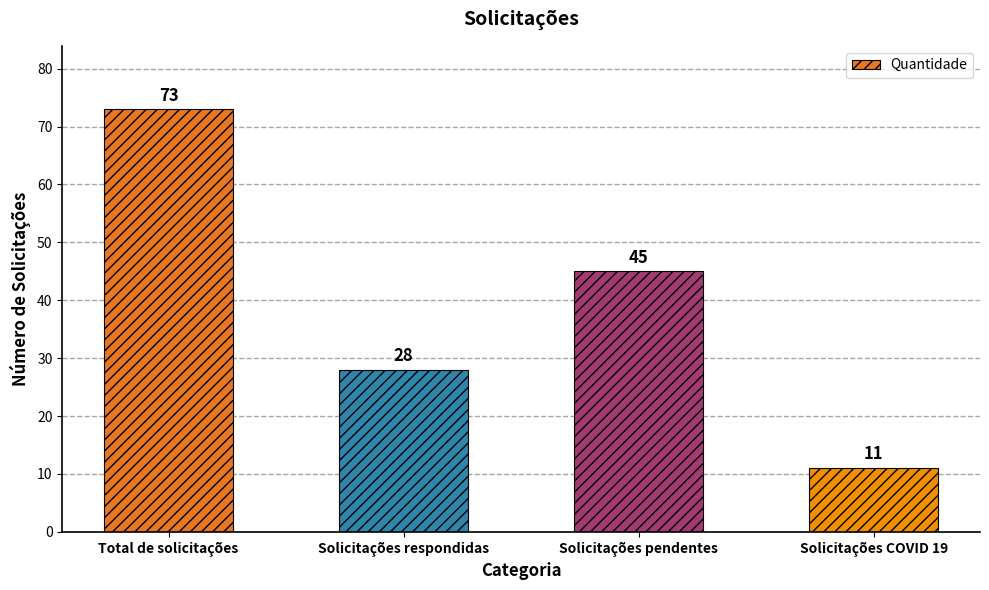

The value at Solicitações COVID 19 is 11. True or false?

True